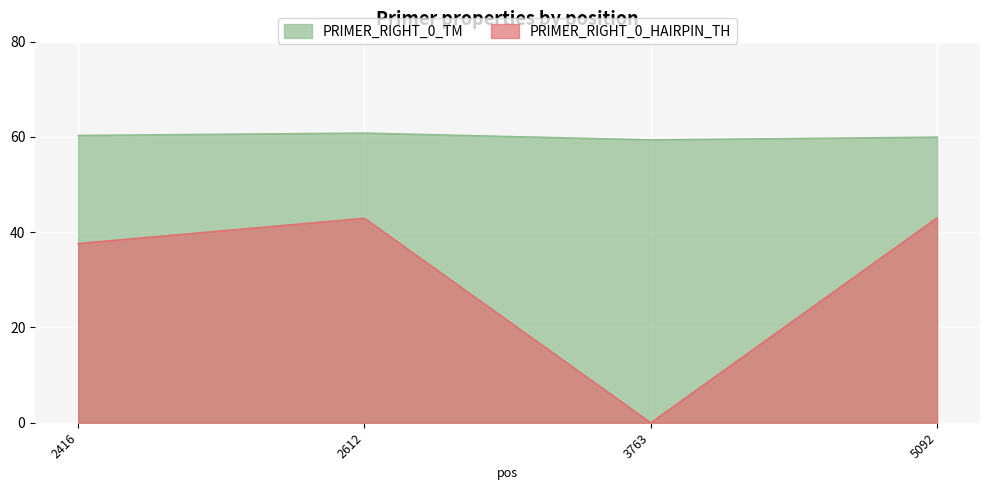

What is the spread (max minus min) of values at 2416?

22.7